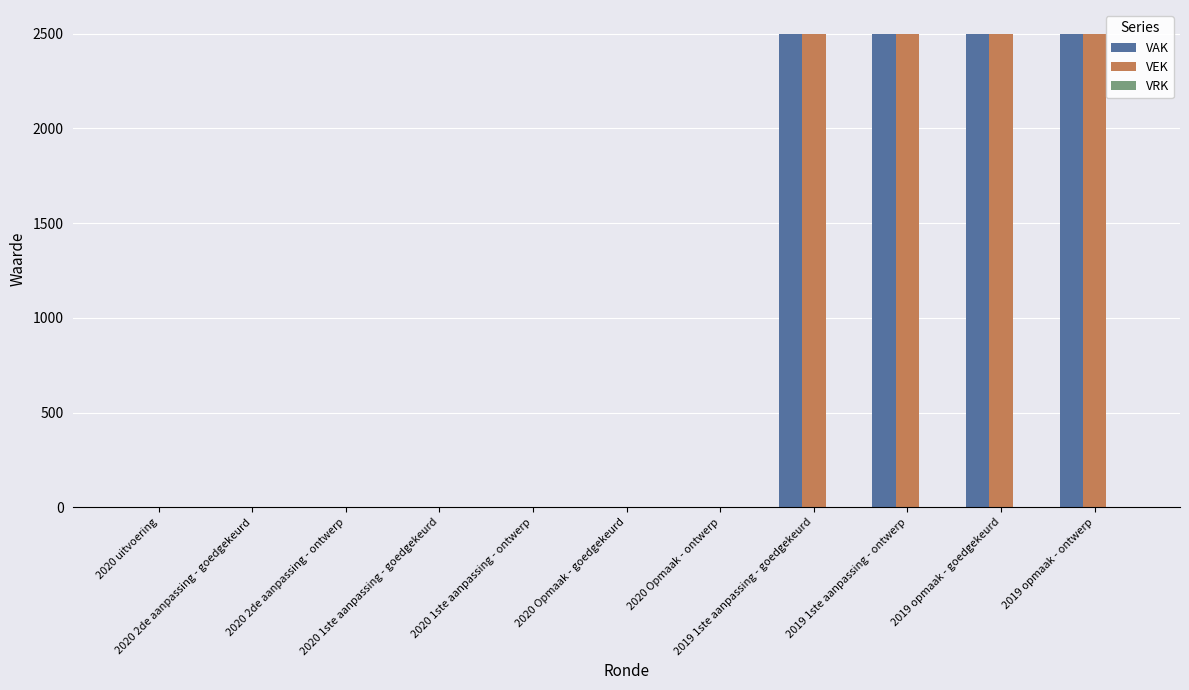

What is the total value across all series at 2019 opmaak - ontwerp?

5000